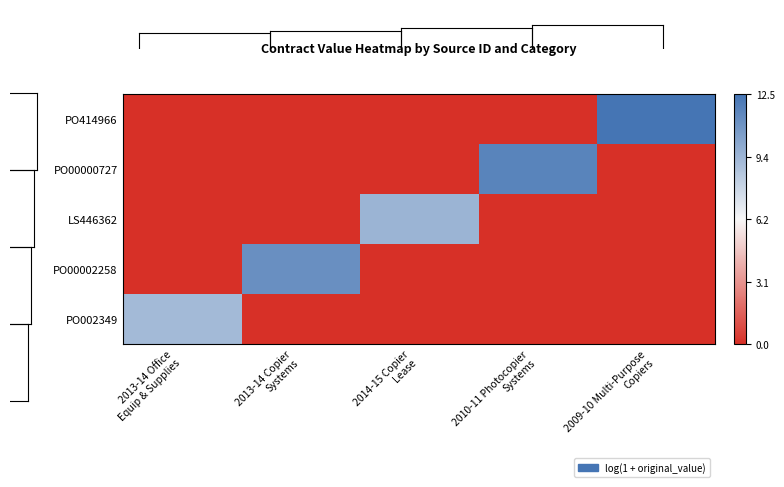

Which has a higher value, 2010-11 Photocopier
Systems or 2009-10 Multi-Purpose
Copiers?

2010-11 Photocopier
Systems